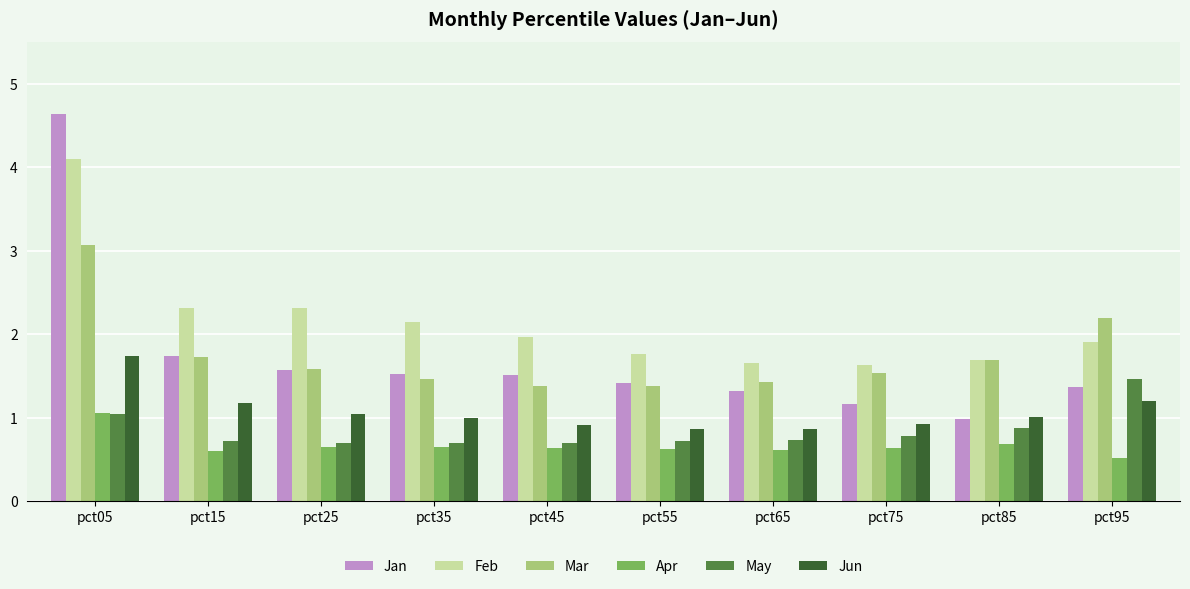

What is the sum of the Jun values at pct65 and pct55?

1.7